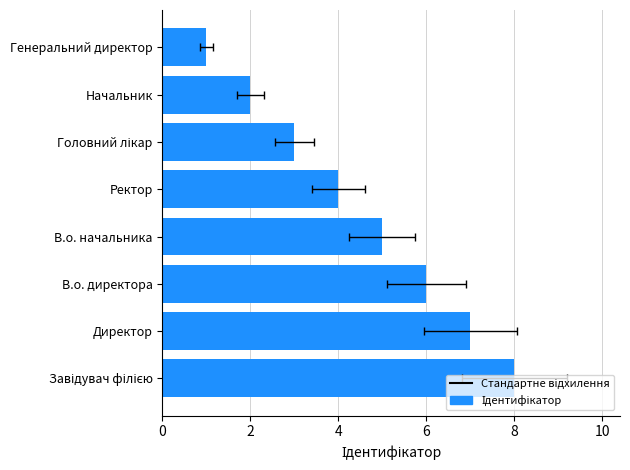

How many values exceed 5?

3